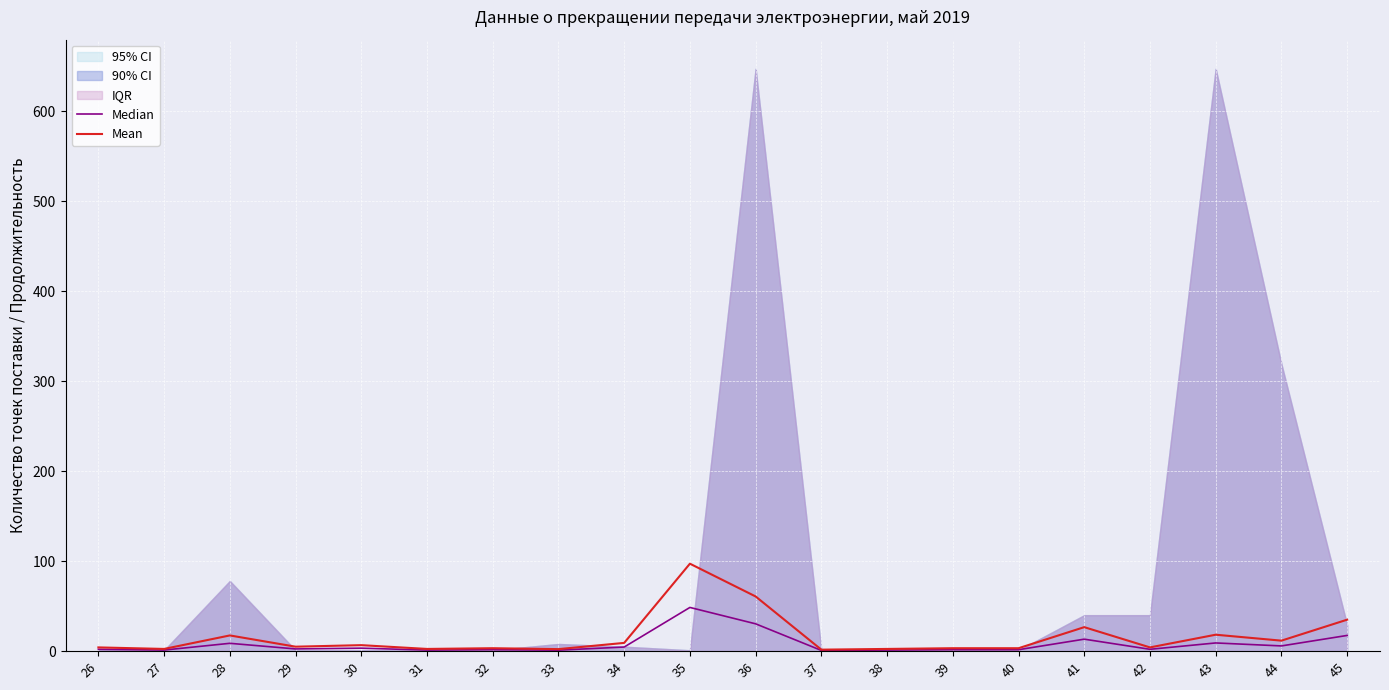

Rank the categories by Median value from lowest to highest.

37, 33, 27, 31, 38, 32, 39, 40, 26, 42, 29, 30, 34, 44, 28, 43, 41, 45, 36, 35